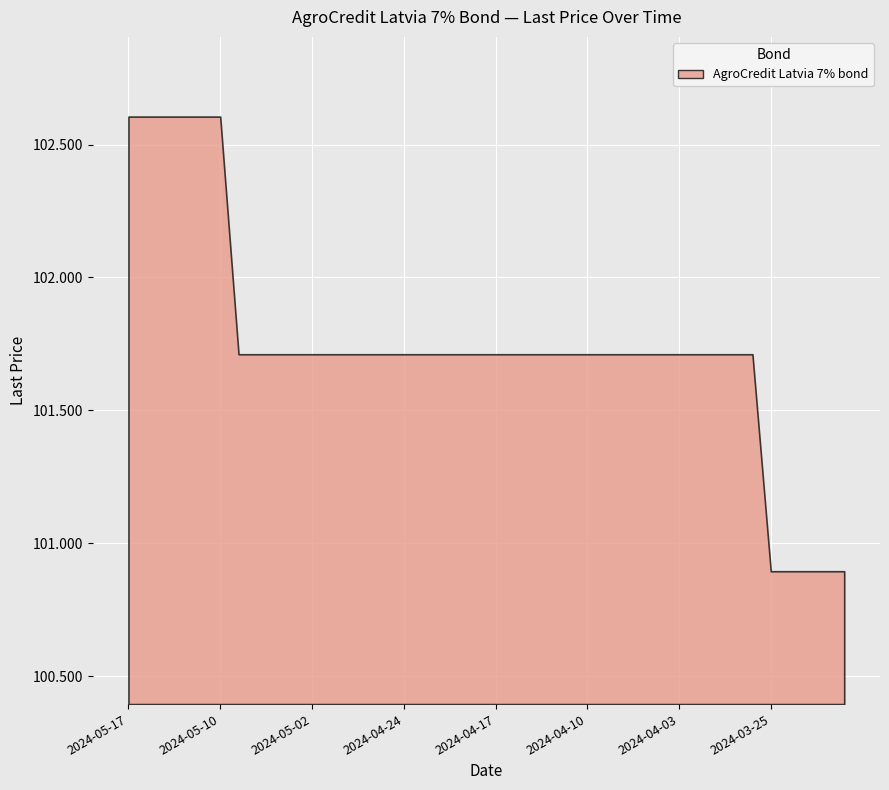

What is the value of the 16th point from the left?

101.7